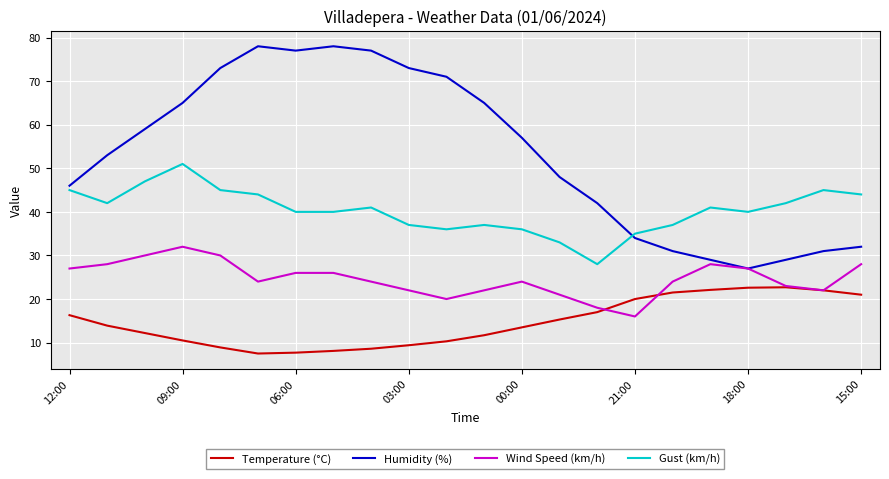

Which series has the largest total across all categories?

Humidity (%)